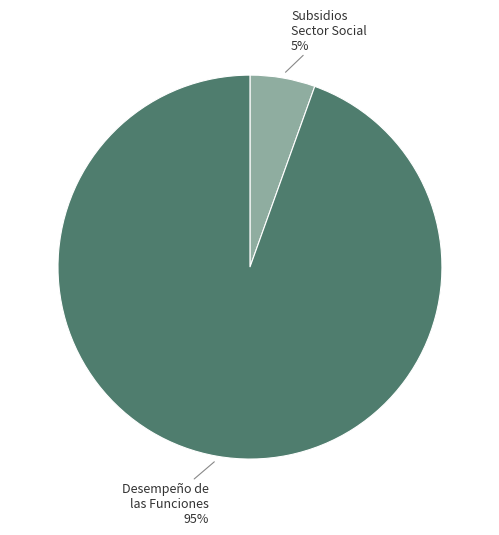

Does any single category account for the majority?

Yes